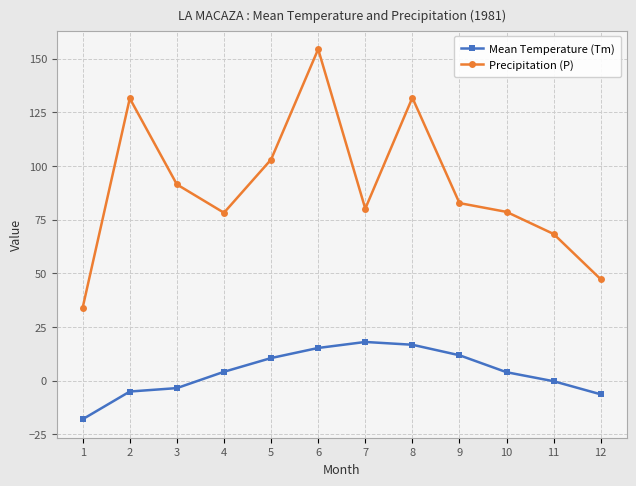

Rank the series by their maximum value, from lowest to highest.

Mean Temperature (Tm), Precipitation (P)